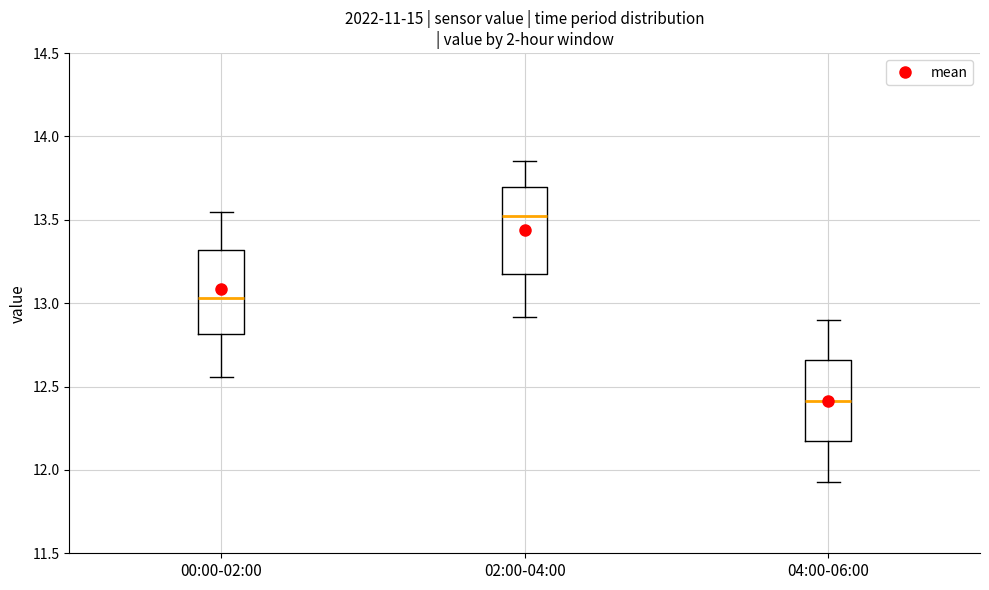

Which box has the highest median line?

02:00-04:00